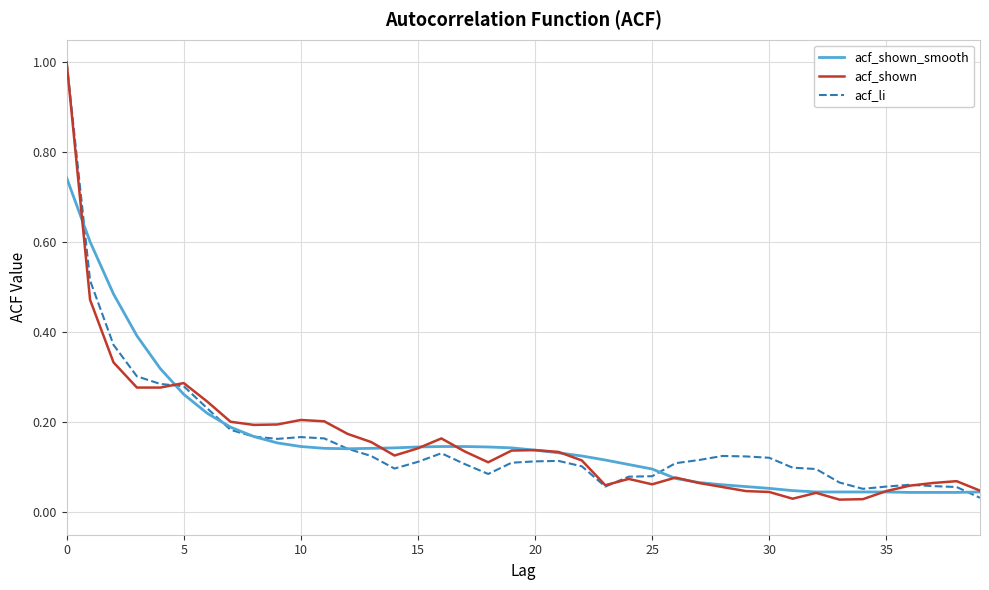

What is the highest value of the acf_shown series?

1.0